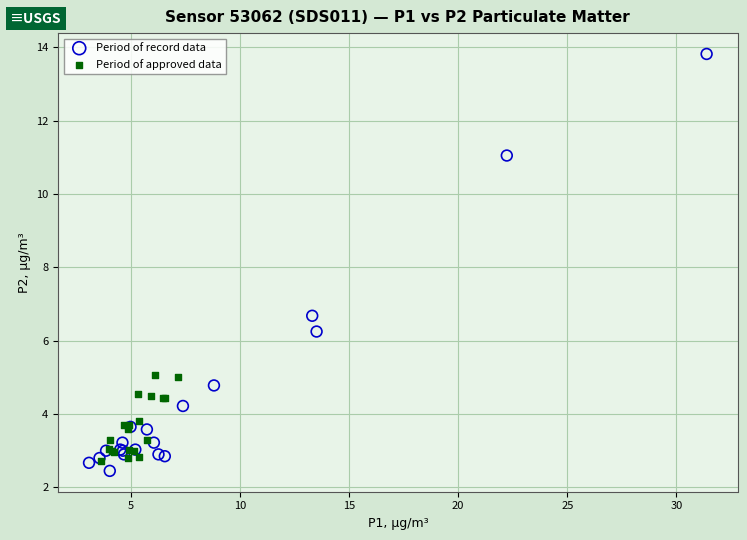

Which series contains the highest Y value?

Period of record data